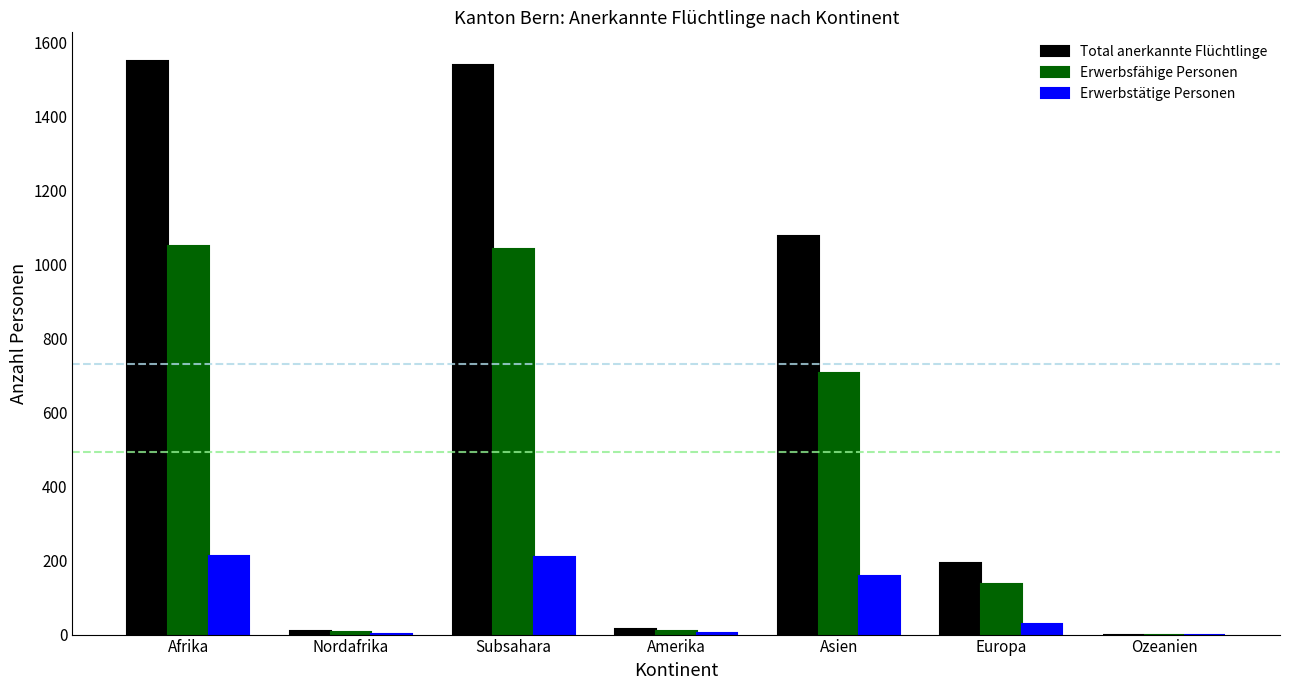

Are the bars grouped side by side (vs. stacked)?

Yes